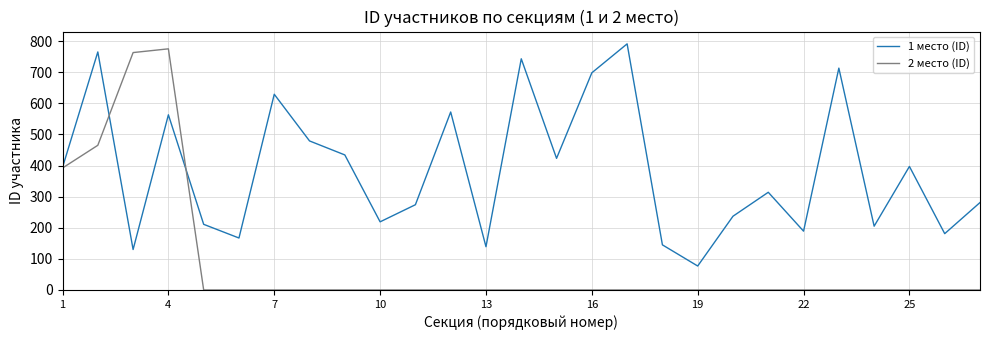

Which series has the largest total across all categories?

1 место (ID)